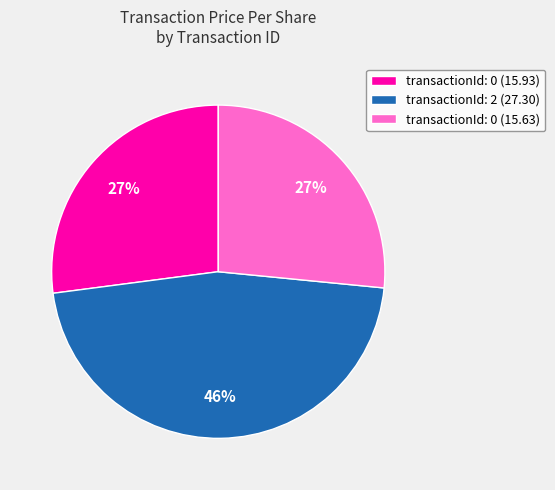

What is the largest slice in the pie chart?

transactionId: 2 (27.30)